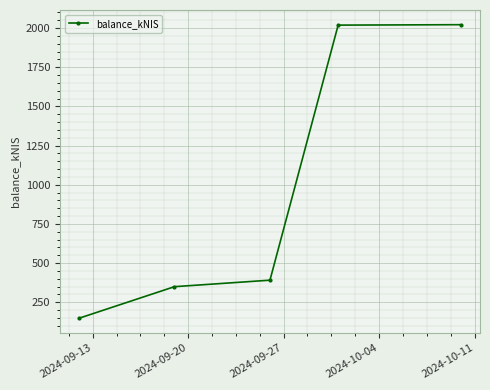

What is the greatest value displayed?

2022.0